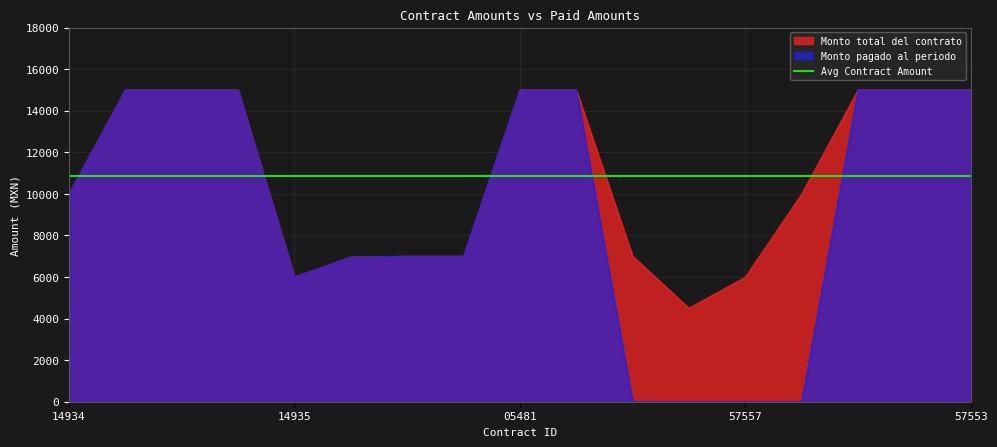

What is the difference between the maximum and minimum values in the Monto total del contrato series?

10500